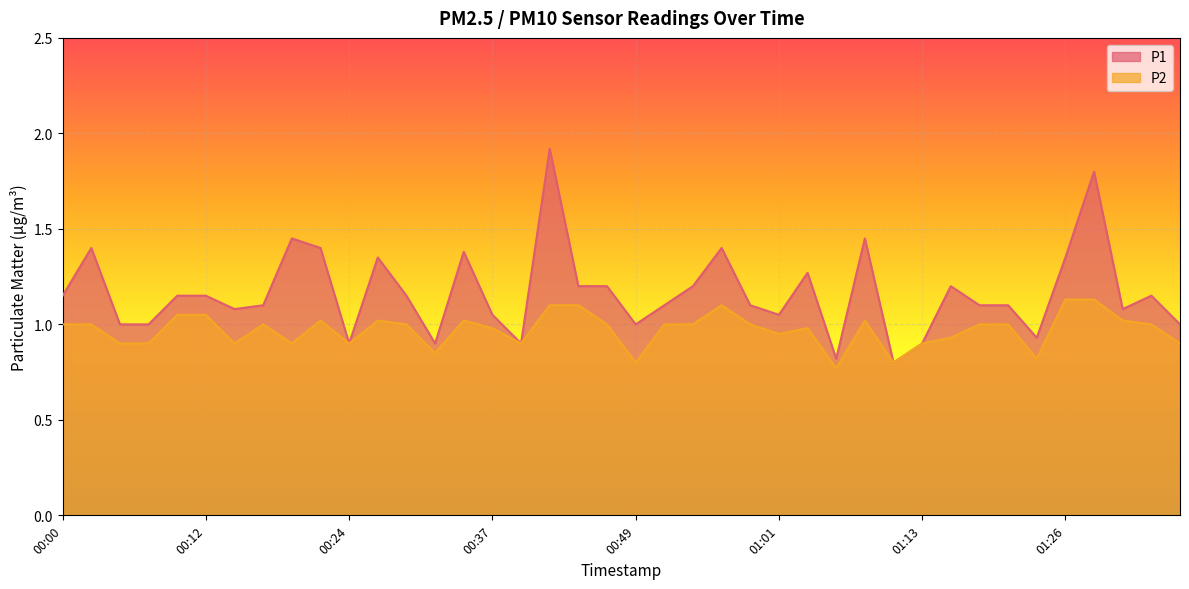

Which label corresponds to the smallest value in the chart?

01:06